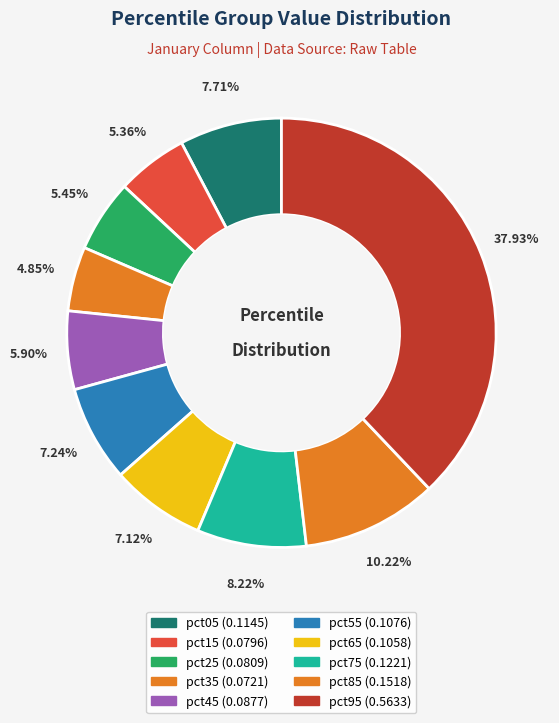

Count the number of slices in the pie.

10